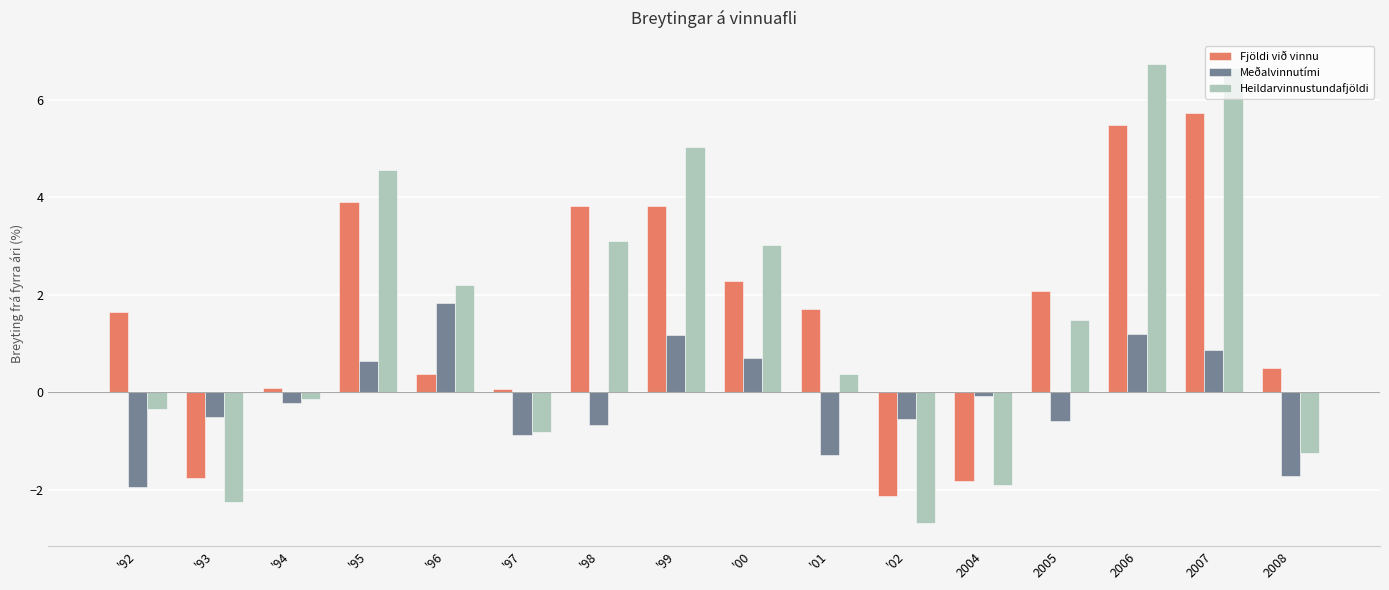

List the series in order of their peak value, highest first.

Heildarvinnustundafjöldi, Fjöldi við vinnu, Meðalvinnutími